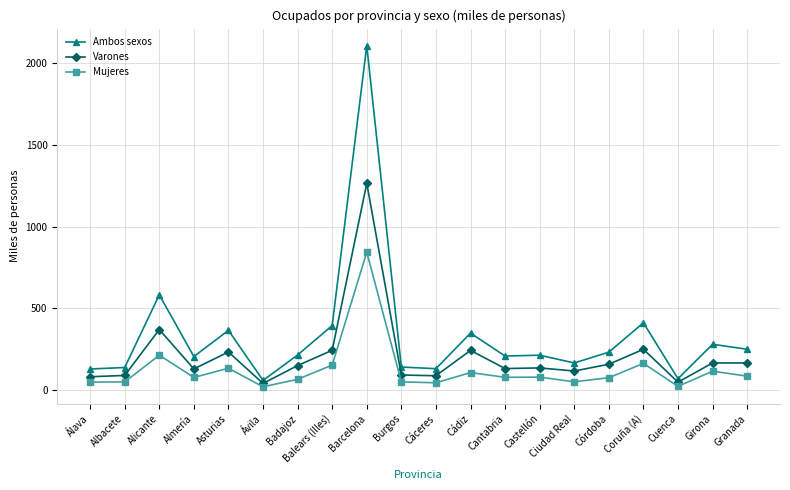

Does the chart display data point markers on the line(s)?

Yes